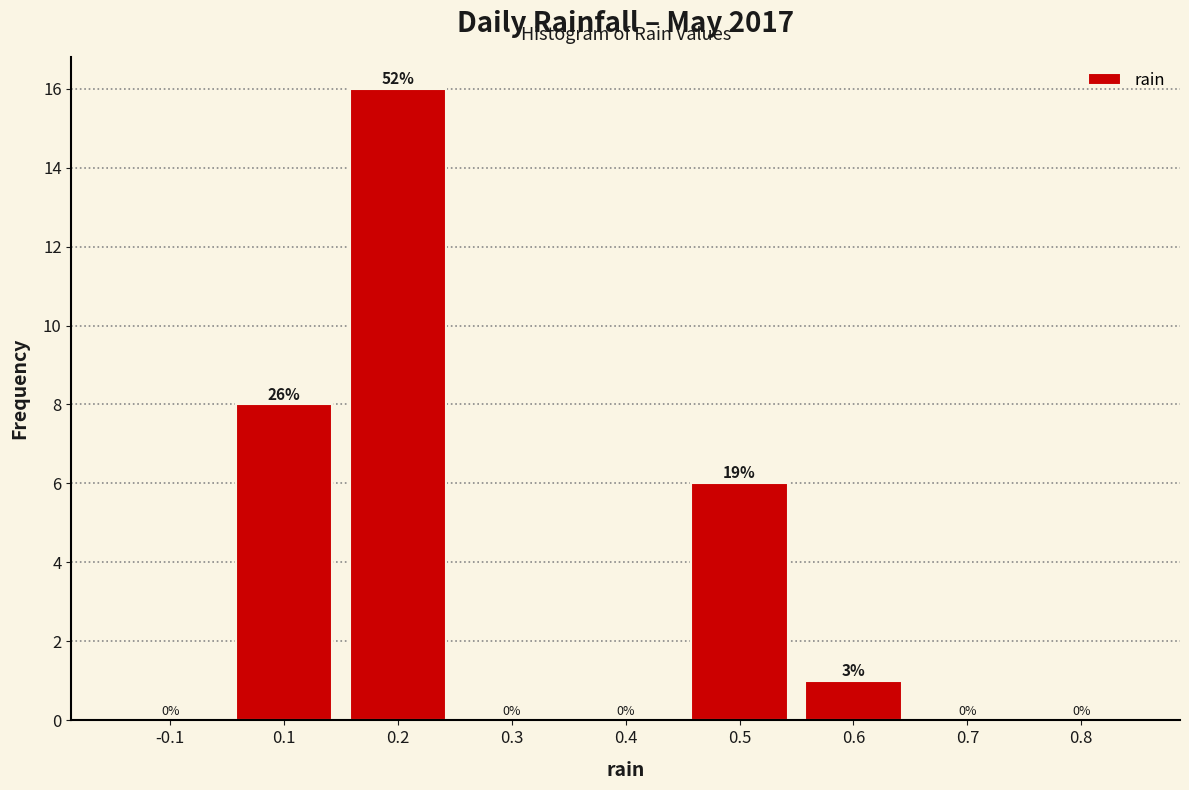

Reading left to right, transcribe all the data shown in this chart.

-0.1=0	0.1=8	0.2=16	0.3=0	0.4=0	0.5=6	0.6=1	0.7=0	0.8=0